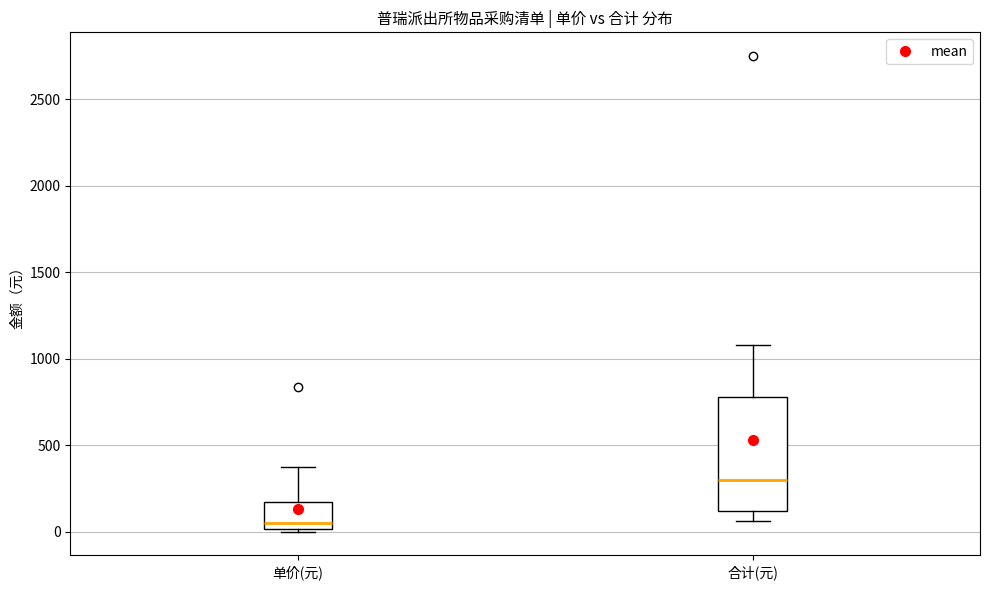

Which box is the tallest, from its lower edge to its upper edge?

合计(元)